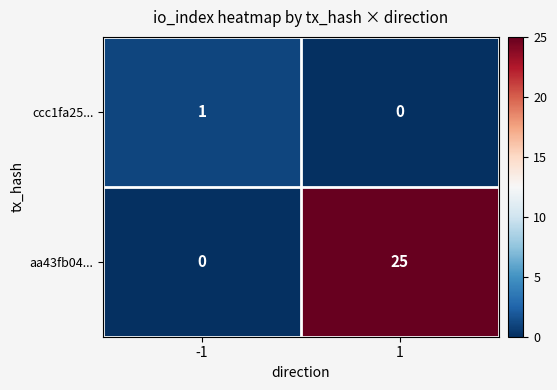

True or false: ccc1fa25... has a value of 2 at -1.

False